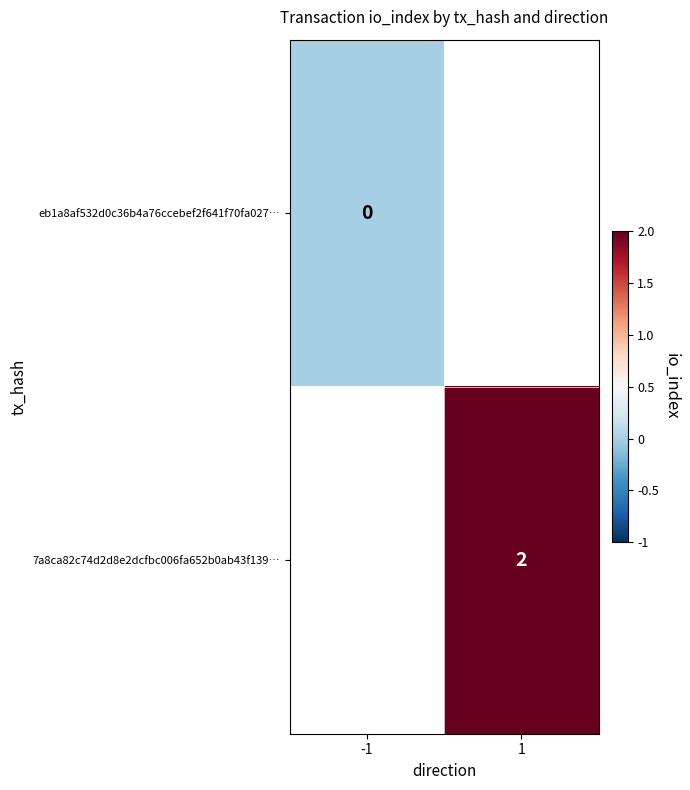

Is the value of eb1a8af532d0c36b4a76ccebef2f641f70fa027… at -1 greater than the value of 7a8ca82c74d2d8e2dcfbc006fa652b0ab43f139… at 1?

No